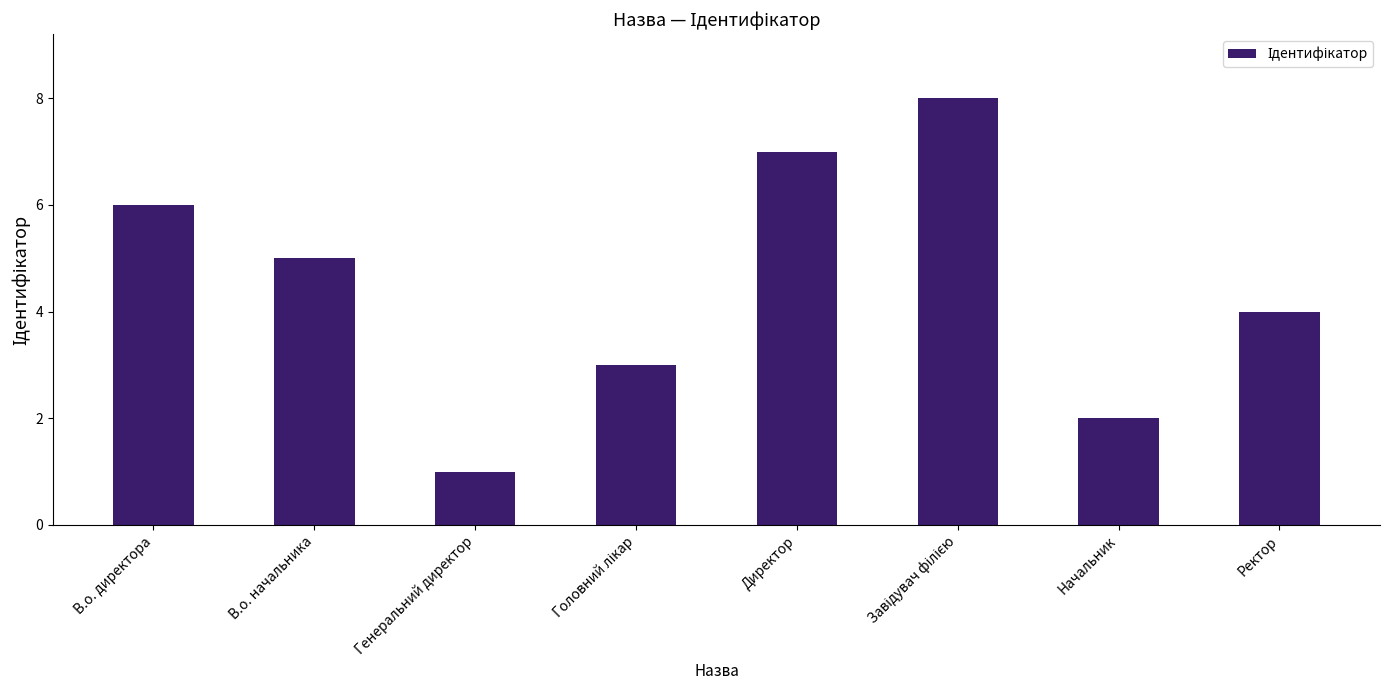

Reading left to right, what are all the values shown in this chart?

6	5	1	3	7	8	2	4